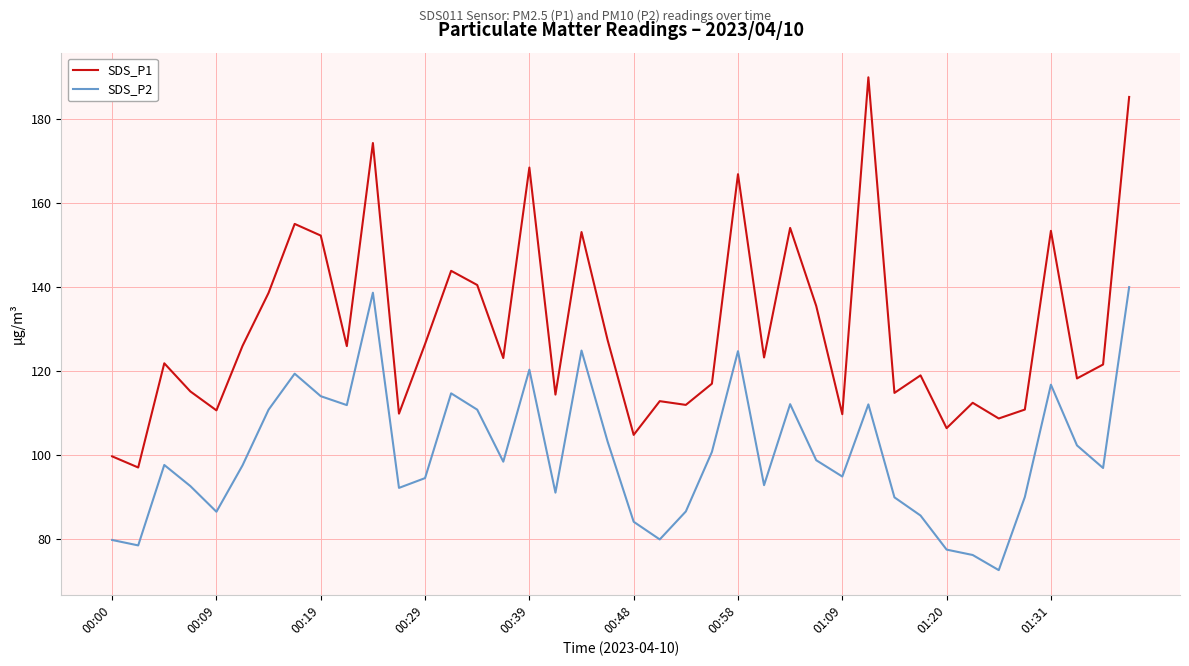

List the series in order of their peak value, lowest first.

SDS_P2, SDS_P1